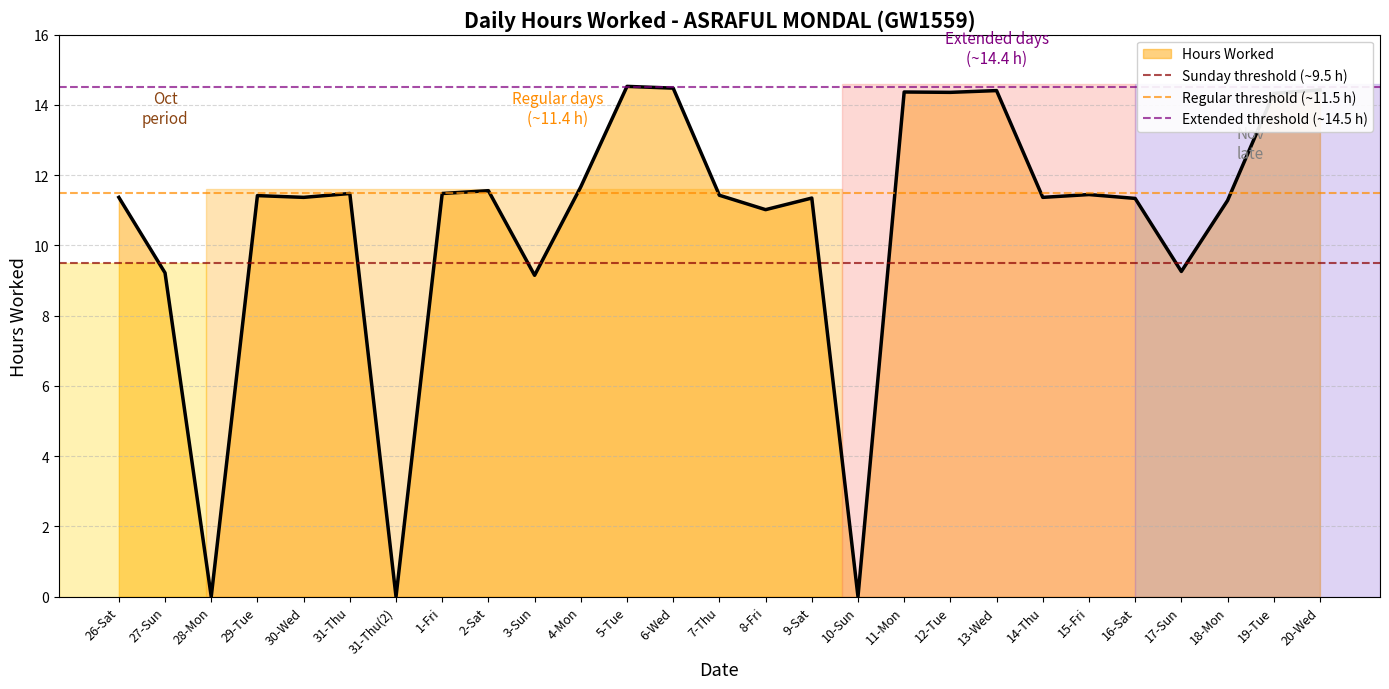

The Hours Worked series shows 15.8 at 16-Sat. True or false?

False